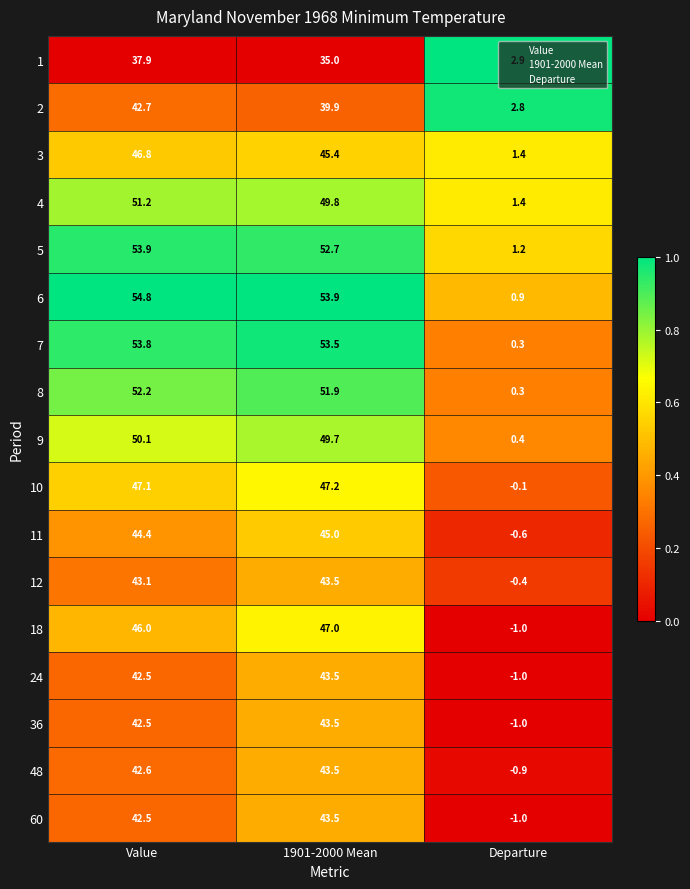

What is the highest value of the 24 series?

43.5